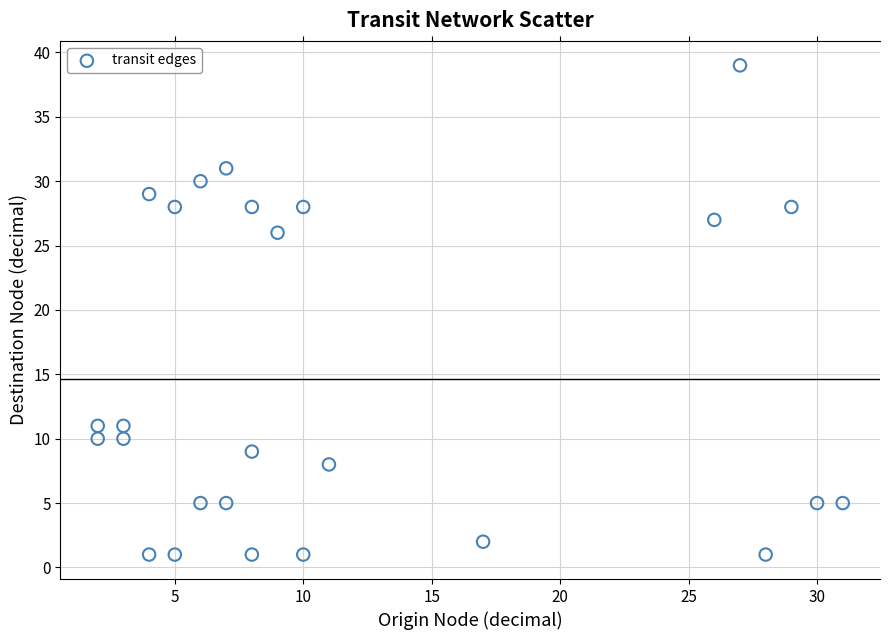

What is the range of X values (max minus min)?

29